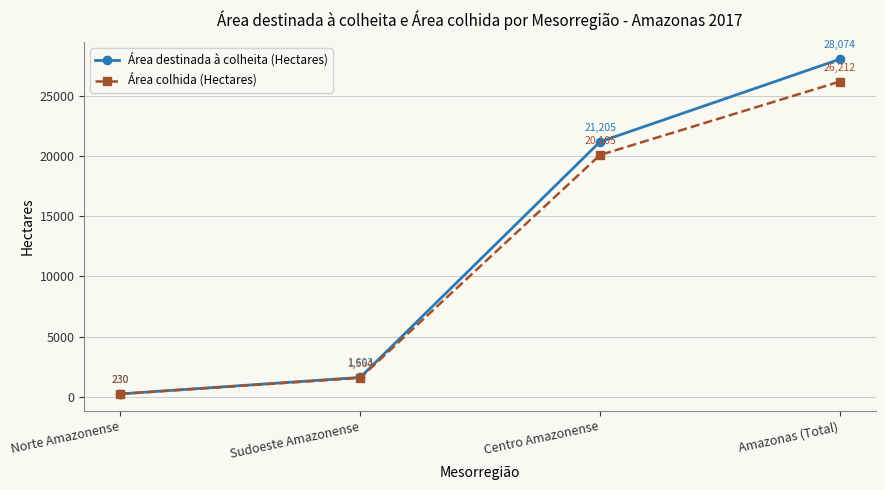

Rank the series by their average value, from highest to lowest.

Área destinada à colheita (Hectares), Área colhida (Hectares)